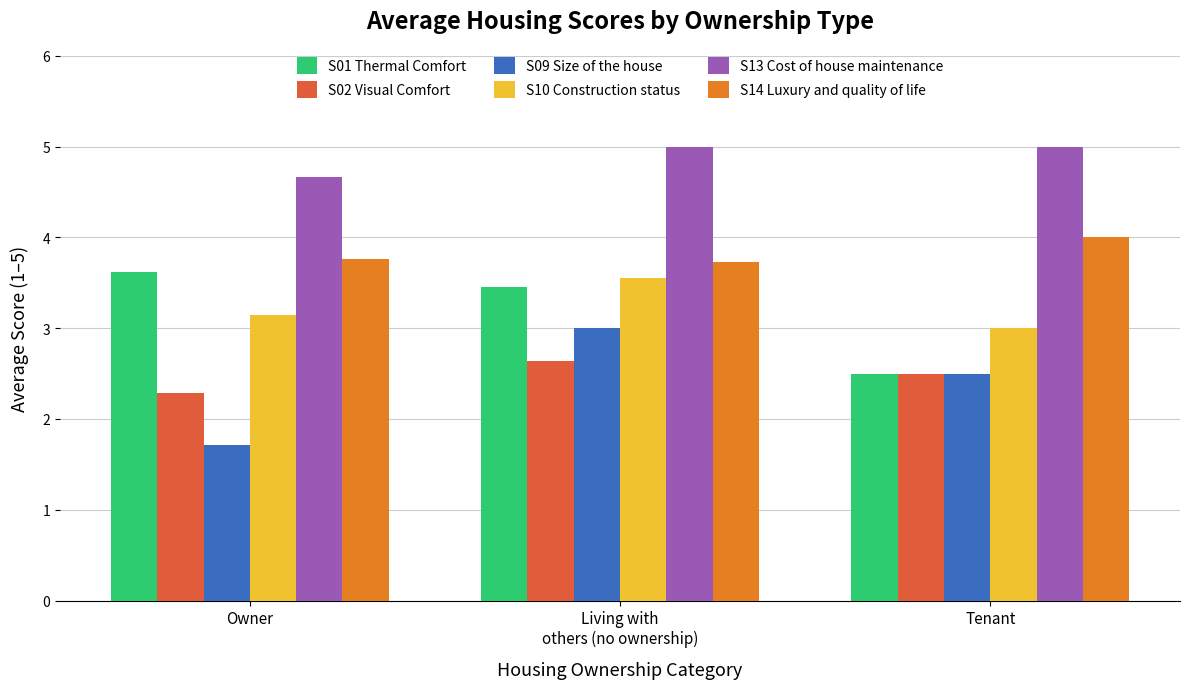

At which label does S01 Thermal Comfort reach its peak?

Owner